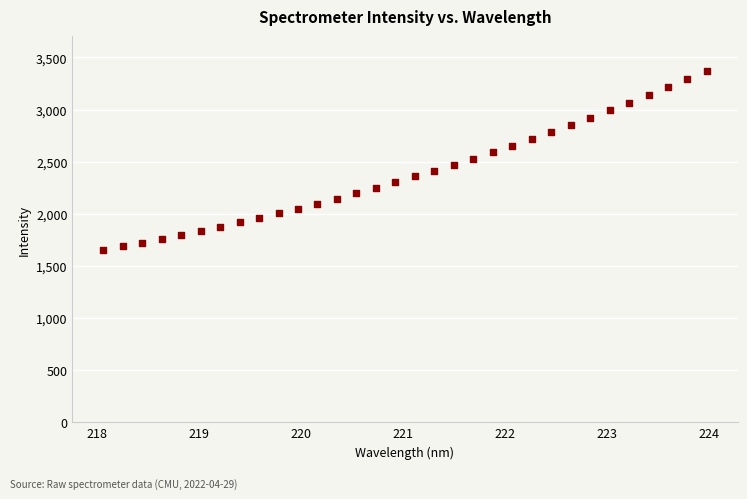

What is the range of Y values (max minus min)?

1713.9